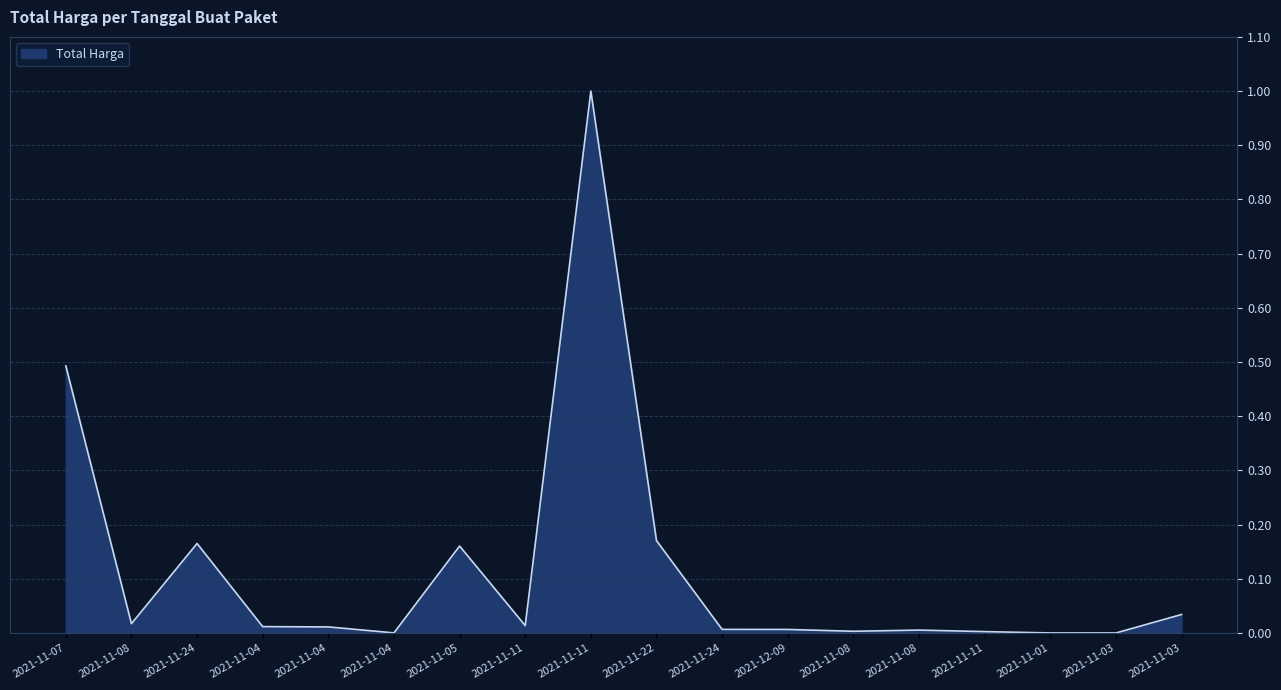

How many categories are shown in the chart?

18